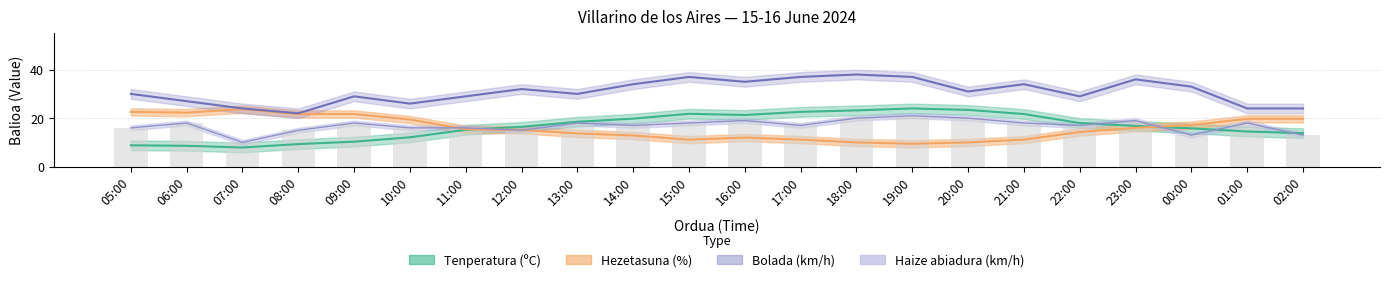

Rank the categories by Bolada (km/h) value from lowest to highest.

08:00, 07:00, 01:00, 02:00, 10:00, 06:00, 09:00, 11:00, 22:00, 05:00, 13:00, 20:00, 12:00, 00:00, 14:00, 21:00, 16:00, 23:00, 15:00, 17:00, 19:00, 18:00